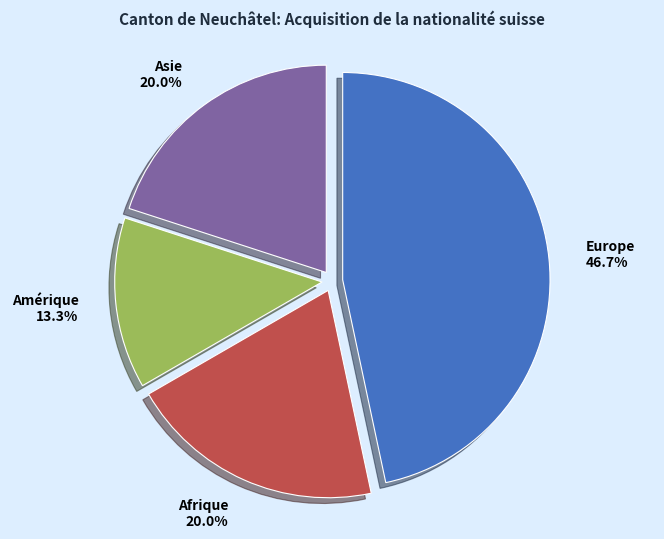

To the nearest percent, what portion does Asie represent?

20%